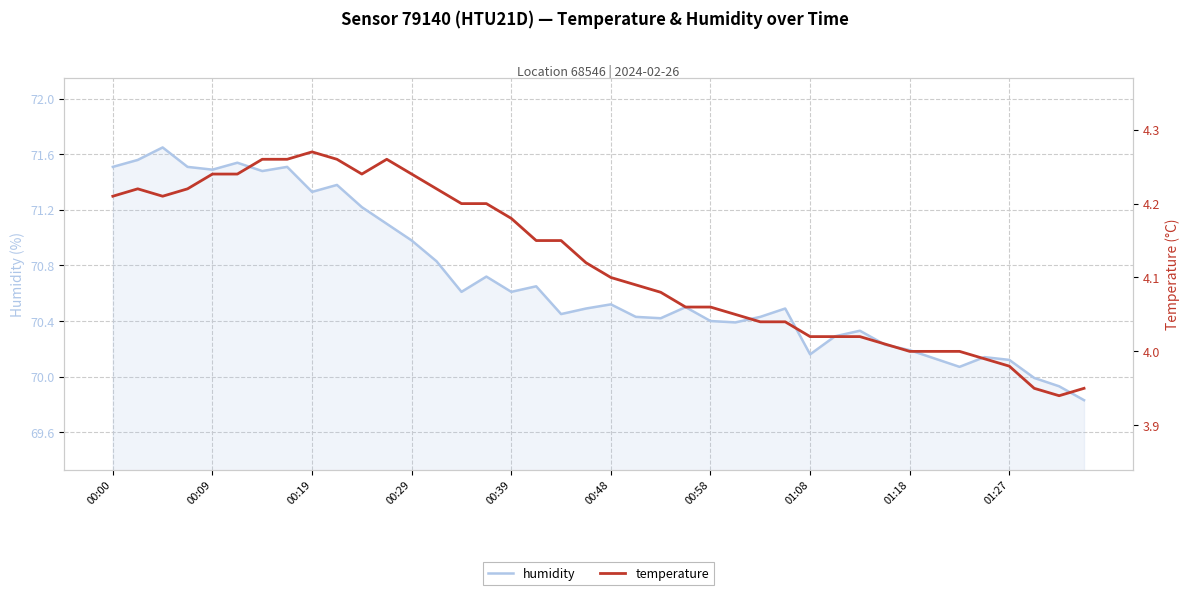

What is the difference between the maximum and second lowest values in the temperature series?

0.3